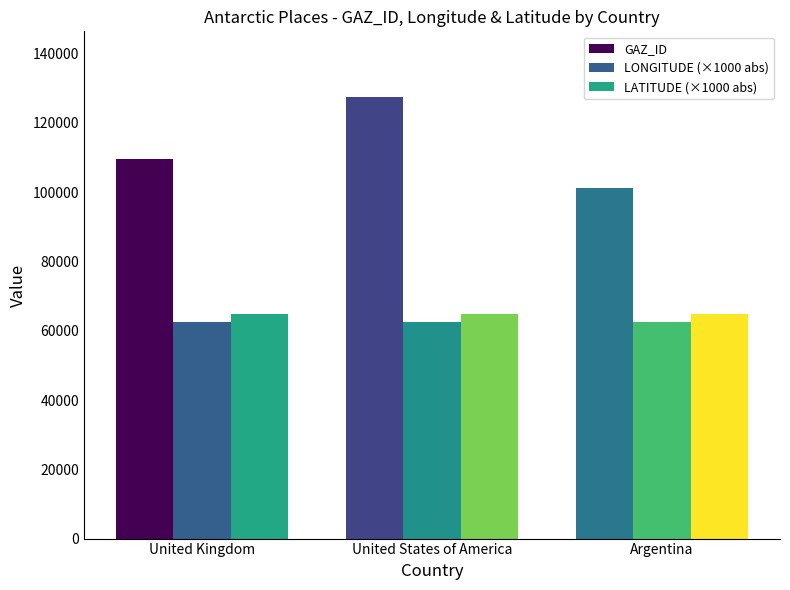

What are all the series names shown in the legend?

GAZ_ID, LONGITUDE (×1000 abs), LATITUDE (×1000 abs)